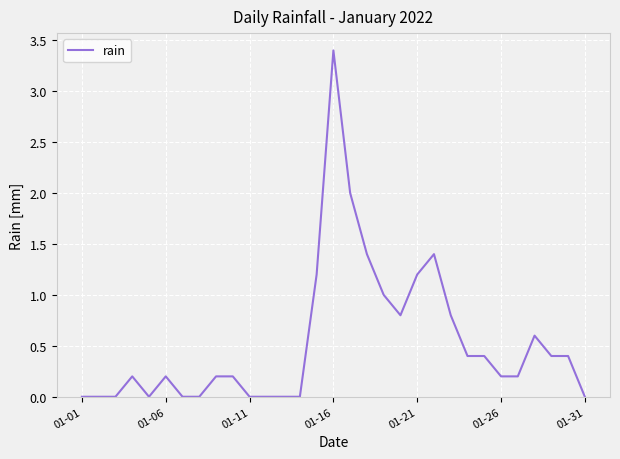

What is the greatest value displayed?

3.4